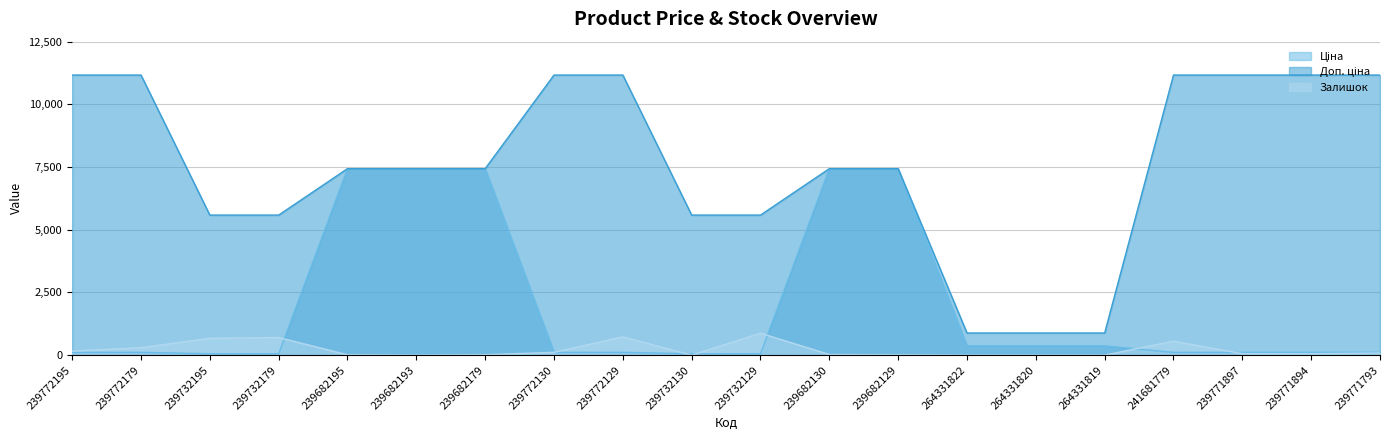

True or false: Залишок has more than 0 interior local peaks.

True